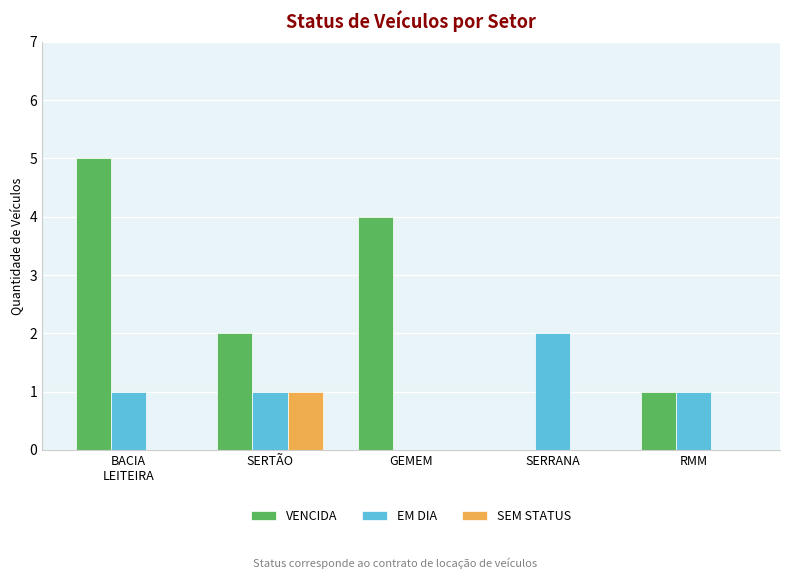

What is the sum of all VENCIDA values?

12